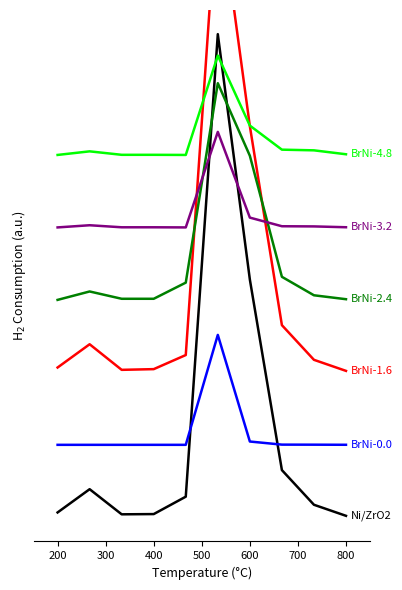

What is the spread (max minus min) of values at 200?

0.7